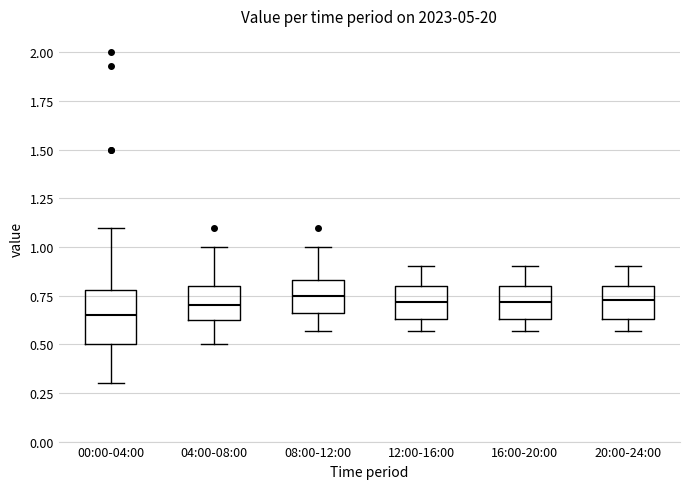

Reading left to right, transcribe this box plot: for each box, give where its median line is, the range the box spans, and where its two whiskers end, as read against the y-axis. The values are not printed on the chart, so give them approximately, as read against the axis.

00:00-04:00: median 0.65, box 0.50 to 0.80, whiskers 0.30 to 1.10
04:00-08:00: median 0.70, box 0.60 to 0.80, whiskers 0.50 to 1.00
08:00-12:00: median 0.75, box 0.65 to 0.85, whiskers 0.55 to 1.00
12:00-16:00: median 0.70, box 0.65 to 0.80, whiskers 0.55 to 0.90
16:00-20:00: median 0.70, box 0.65 to 0.80, whiskers 0.55 to 0.90
20:00-24:00: median 0.75, box 0.65 to 0.80, whiskers 0.55 to 0.90